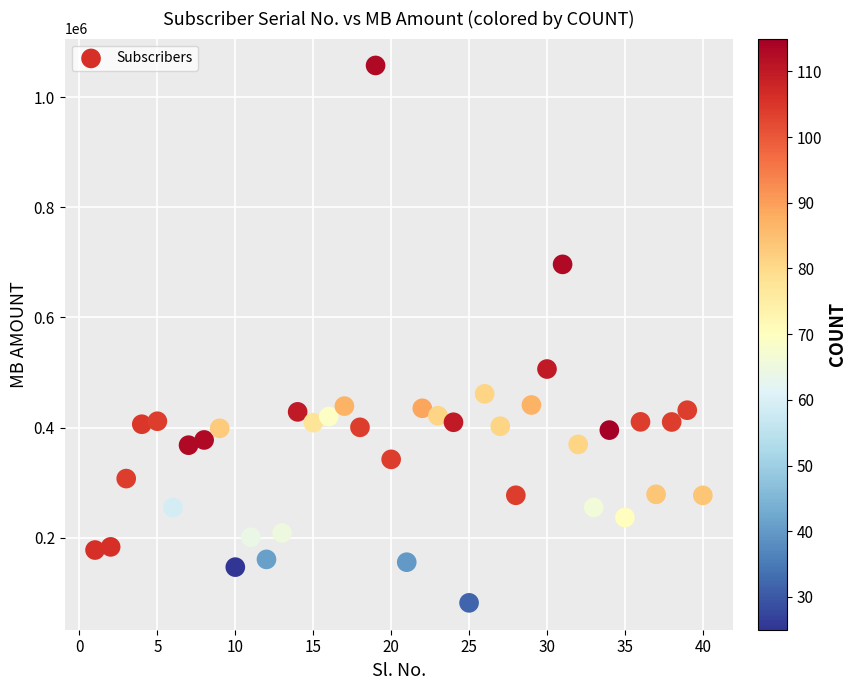

What is the range of Y values (max minus min)?

975678